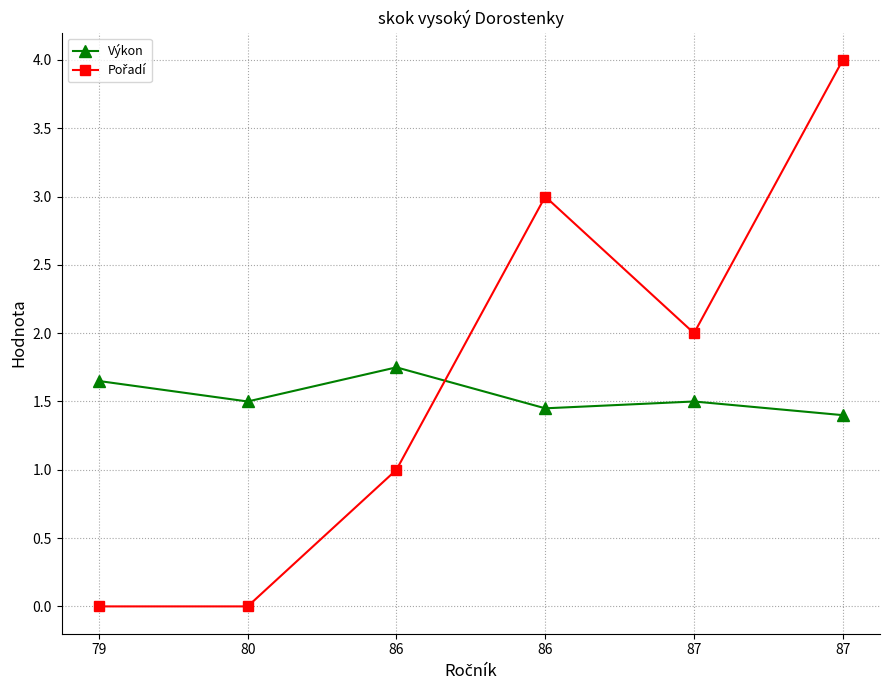

How many lines are shown in the chart?

2